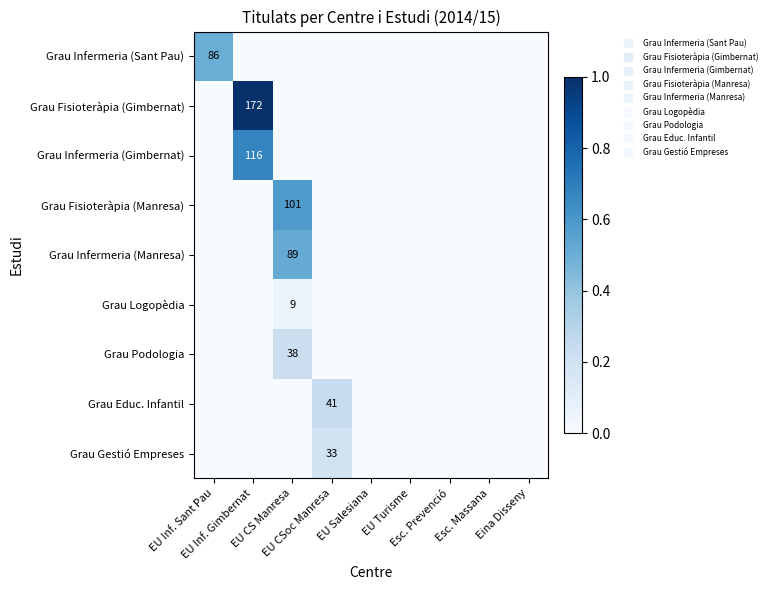

How many positive values does the Grau Educ. Infantil series have?

1